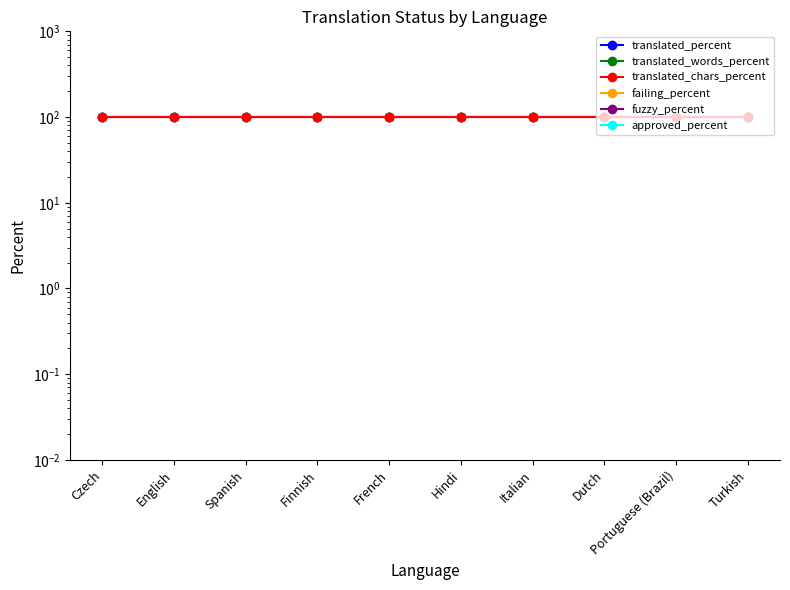

How many series are shown in this chart?

6